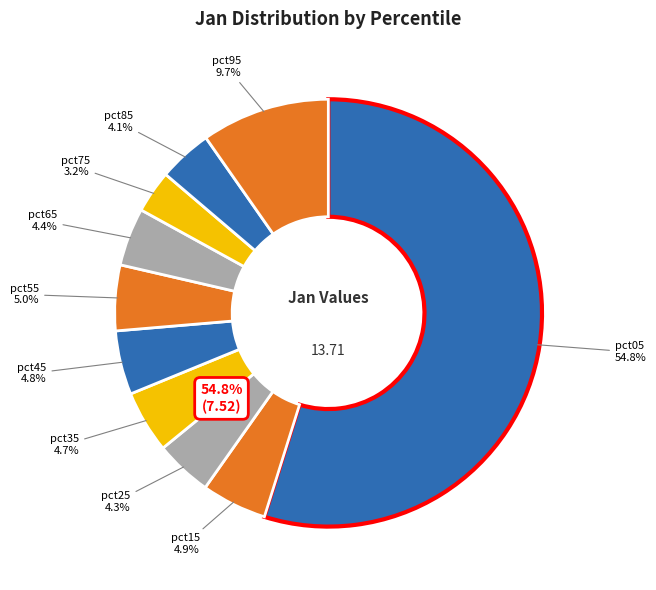

How much of the chart is everything except pct65?

95.6%